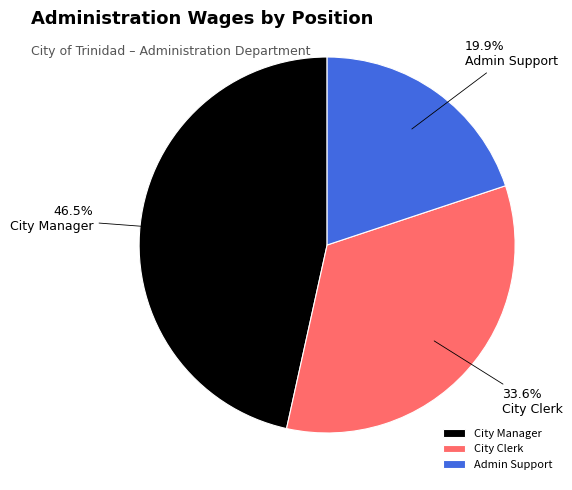

How many segments does this pie chart have?

3